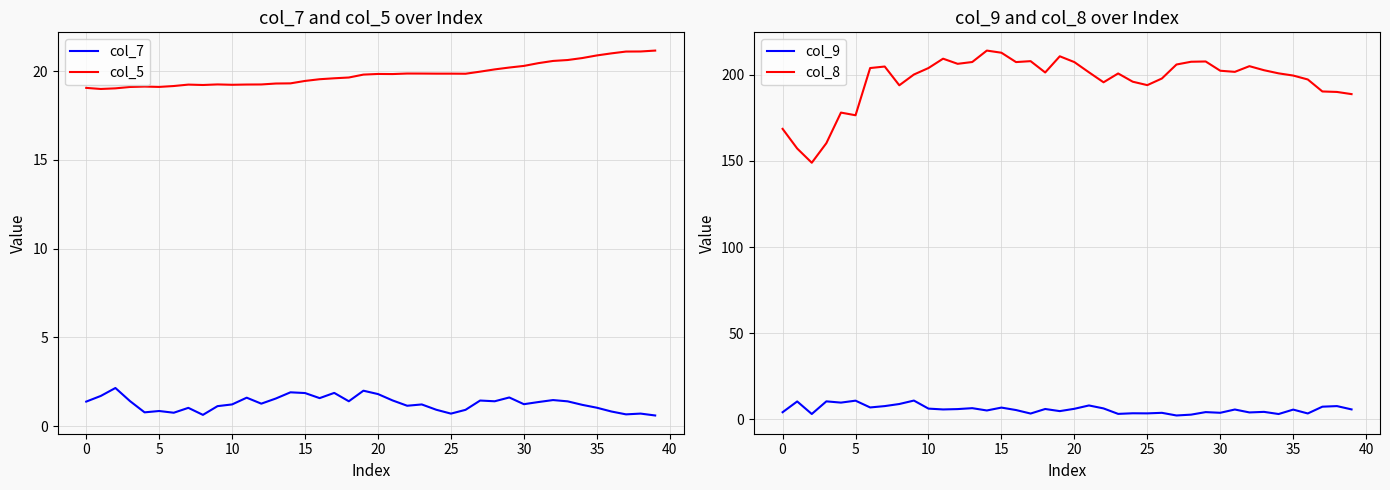

What is the label of the 1st point from the right?

39